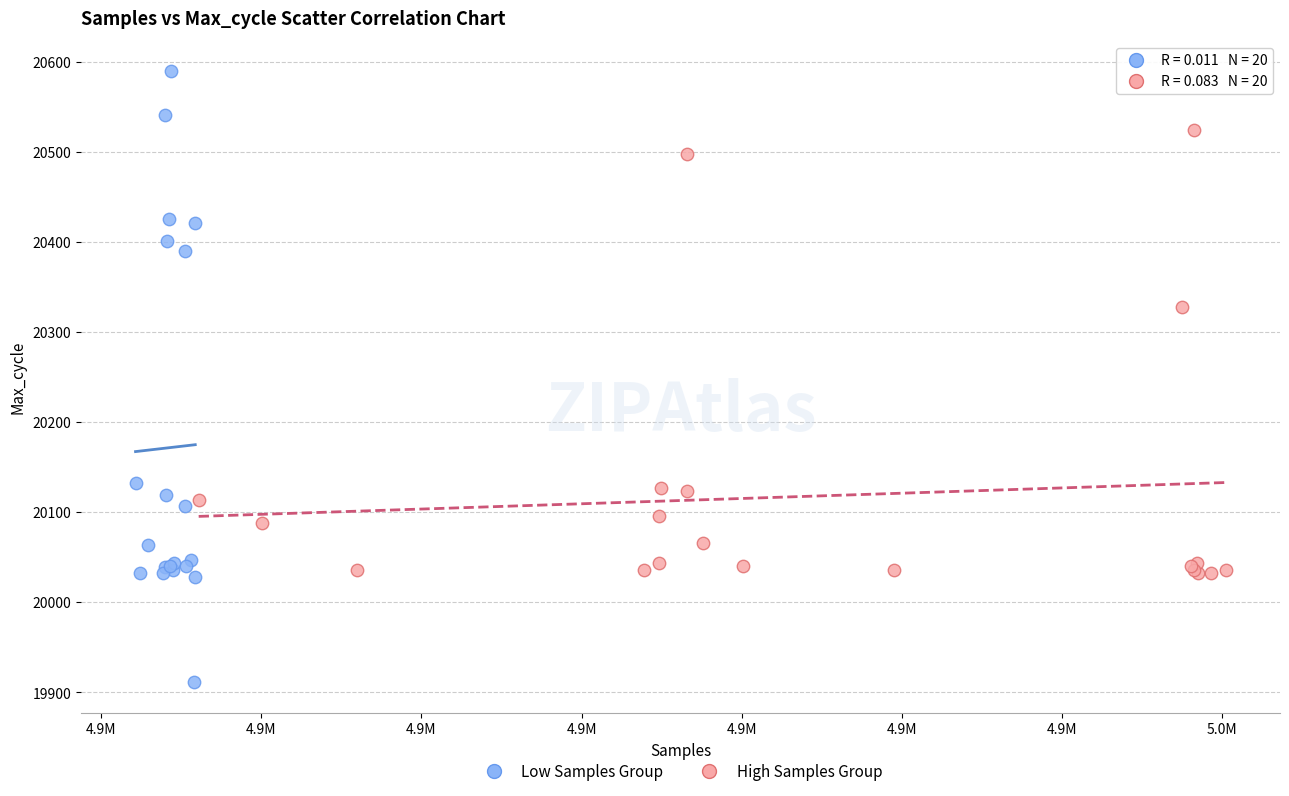

Which series contains the lowest Y value?

Low Samples Group